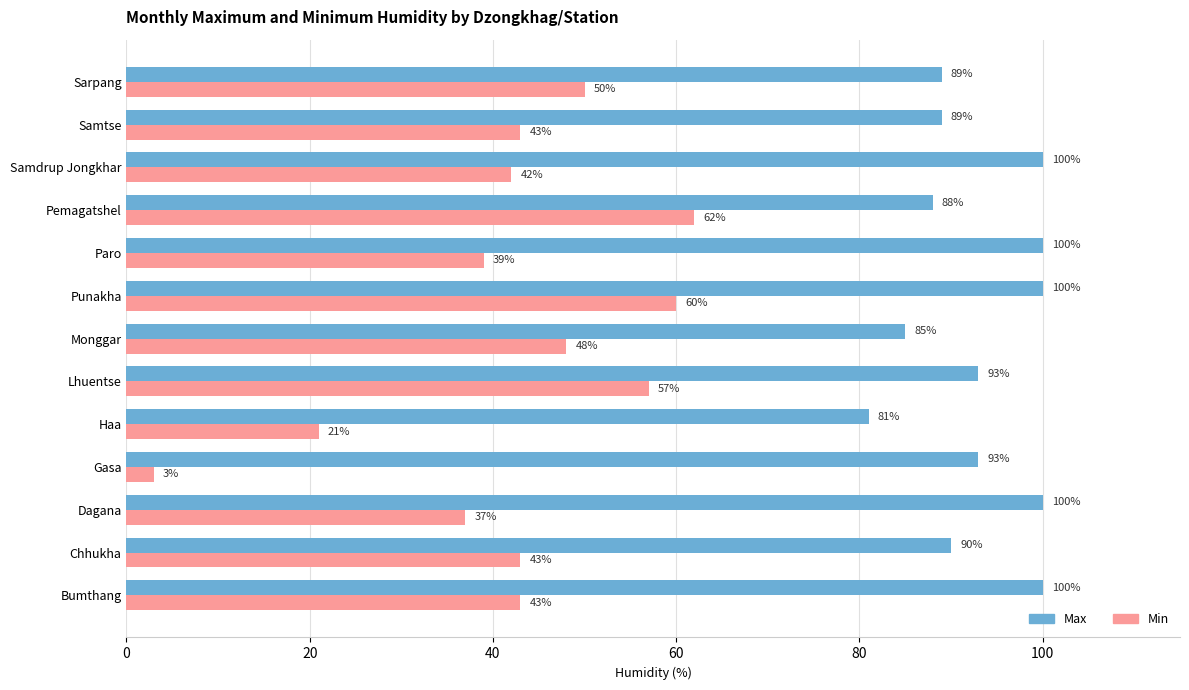

True or false: Max has a value of 35 at Sarpang.

False